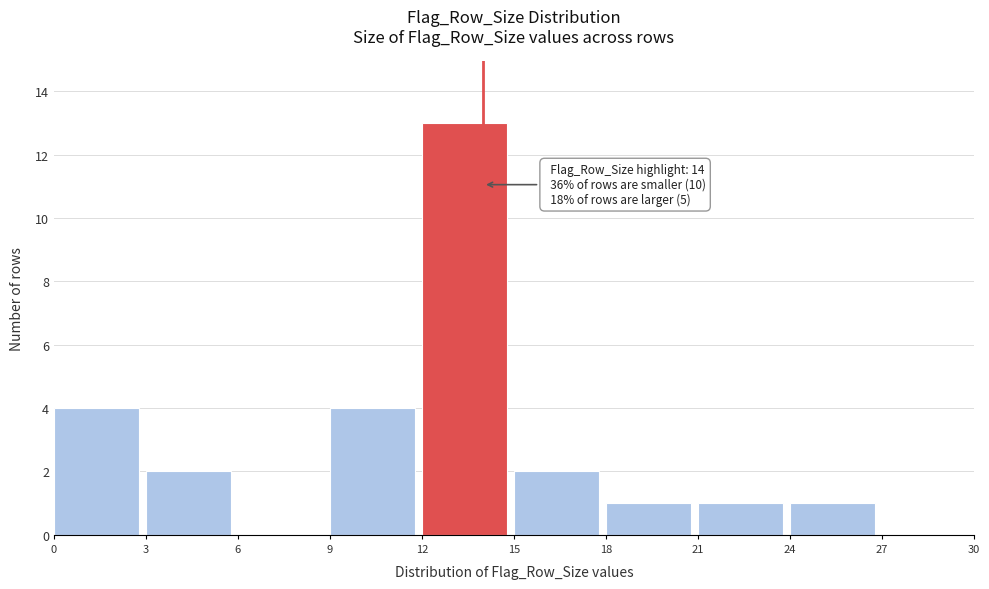

Over which range of the x-axis is the bar tallest?

12 to 15